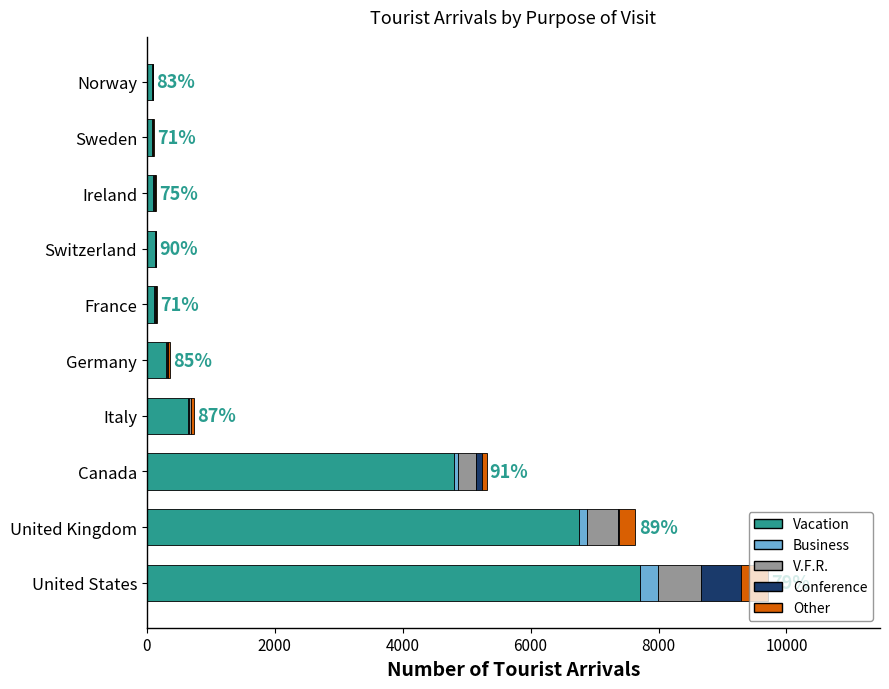

Count the number of categories in the chart.

10